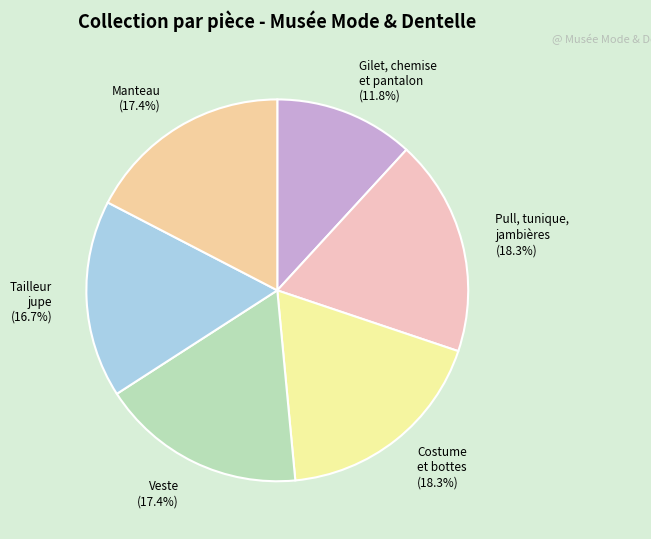

Does Gilet, chemise et pantalon (11.8%) represent more than half of the total?

No